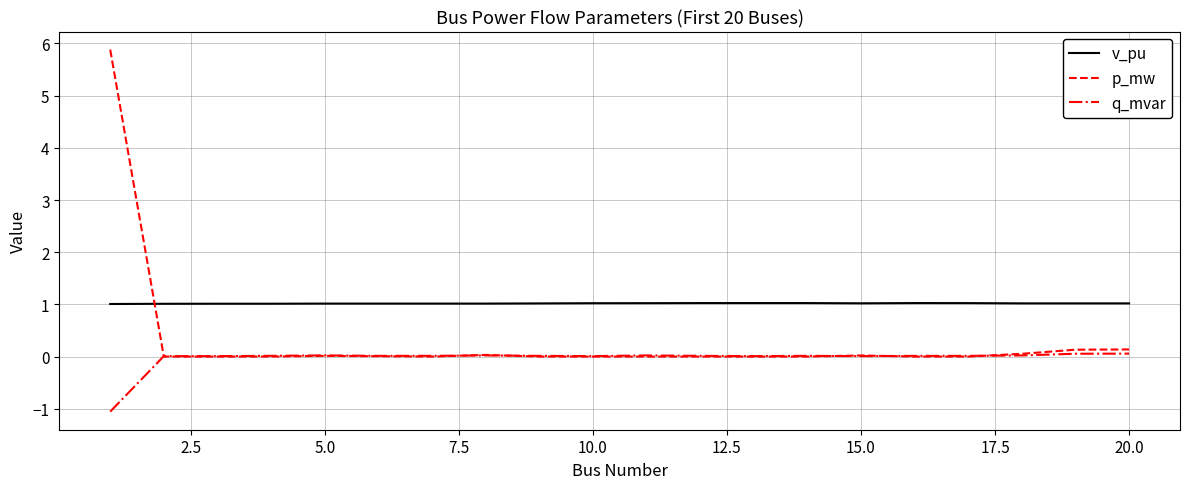

What is the minimum value shown in the chart?

-1.1